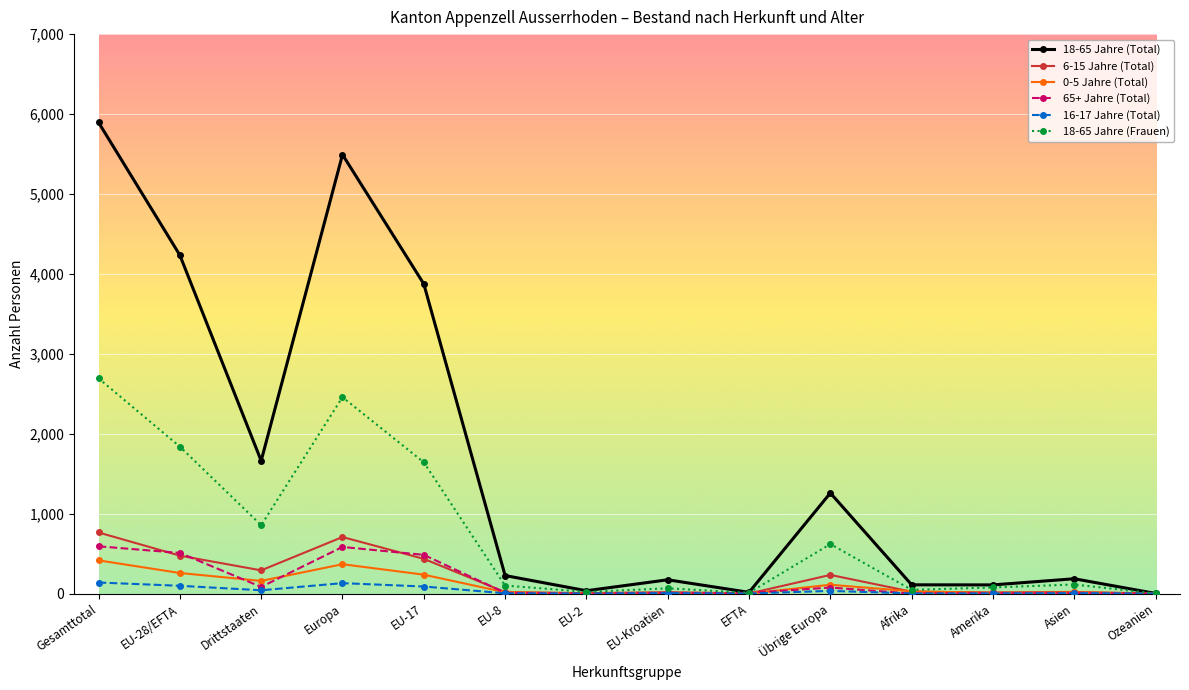

Which series has the largest total across all categories?

18-65 Jahre (Total)